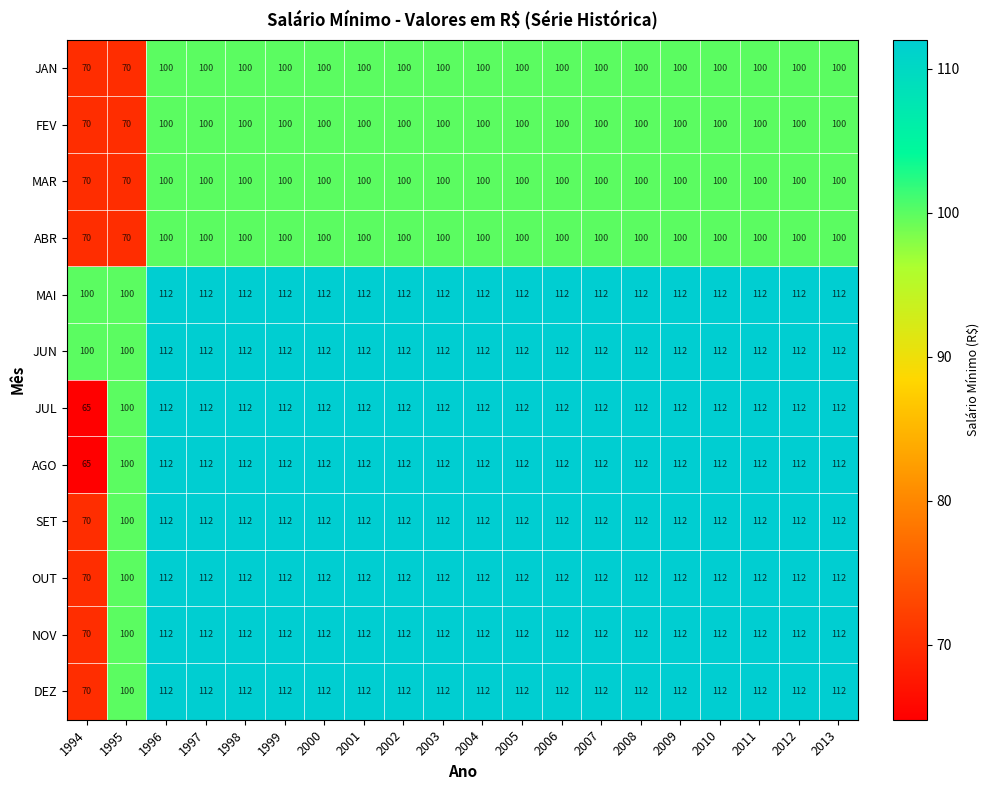

What is the spread (max minus min) of values at 1998?

12